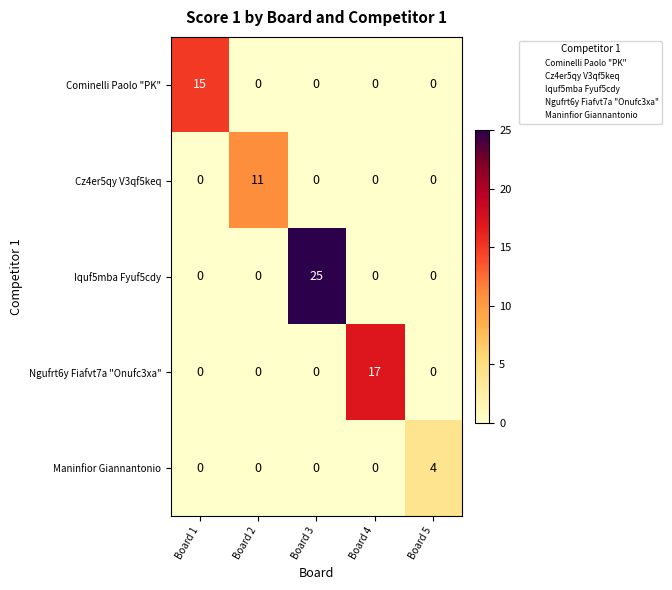

What is the greatest value displayed?

25